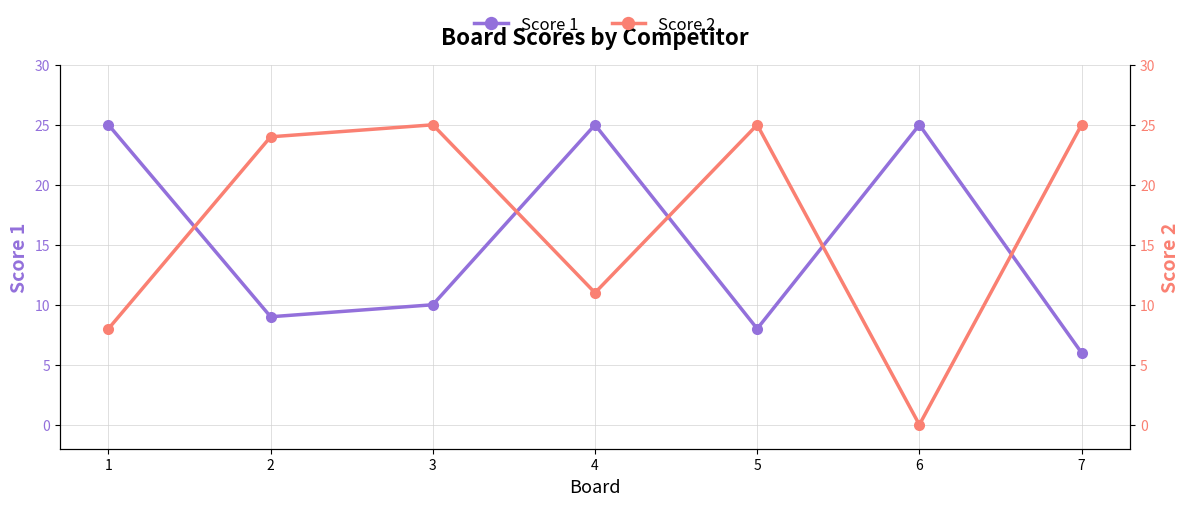

Which series changed the most between 4 and 7?

Score 1